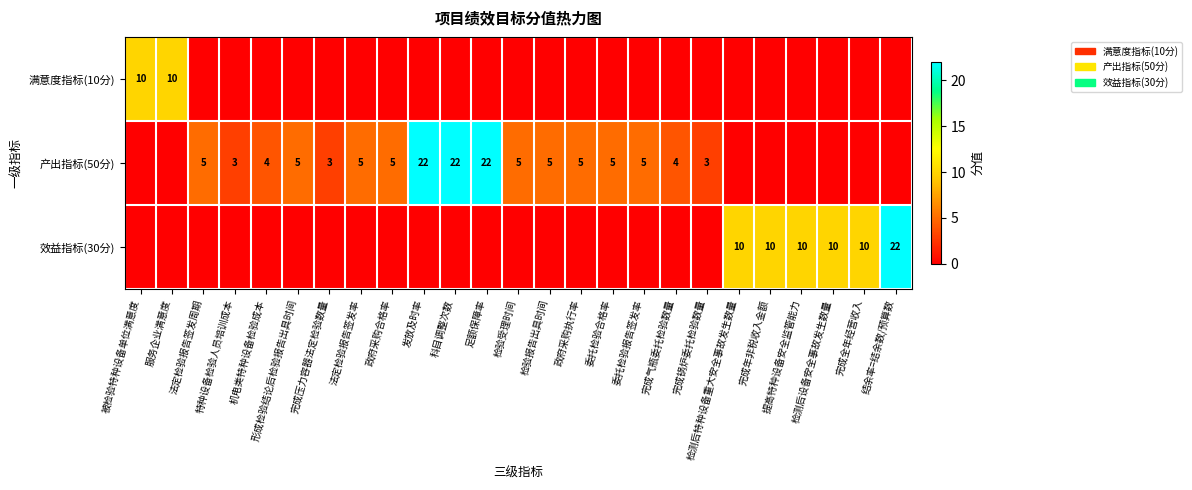

Count the number of categories in the chart.

25